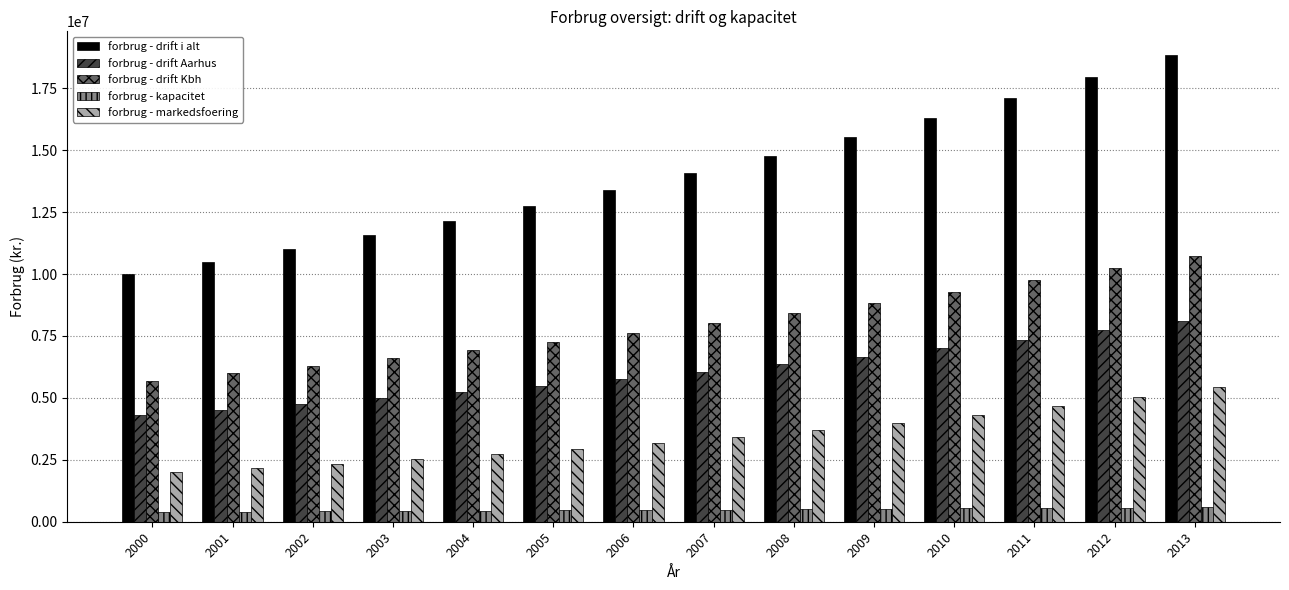

What is the sum of the forbrug - drift Aarhus values at 2000 and 2011?

11654459.2